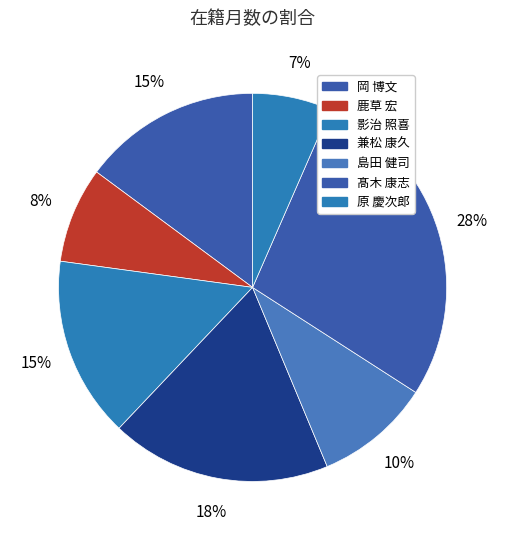

Count the number of slices in the pie.

7